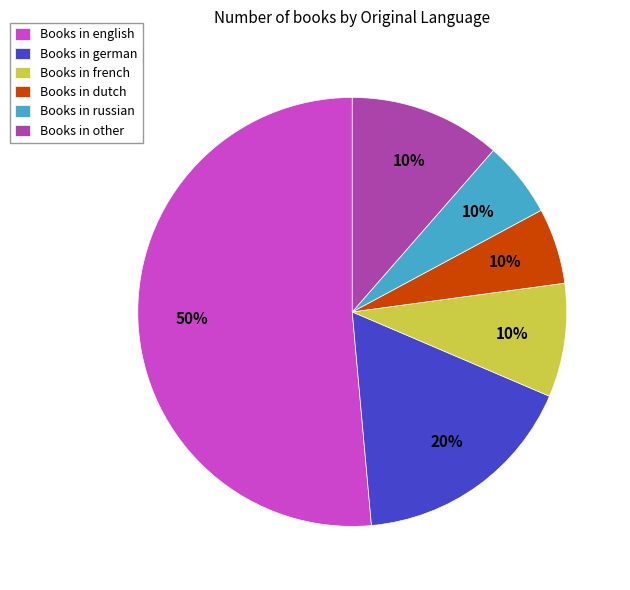

Which category accounts for the majority?

english